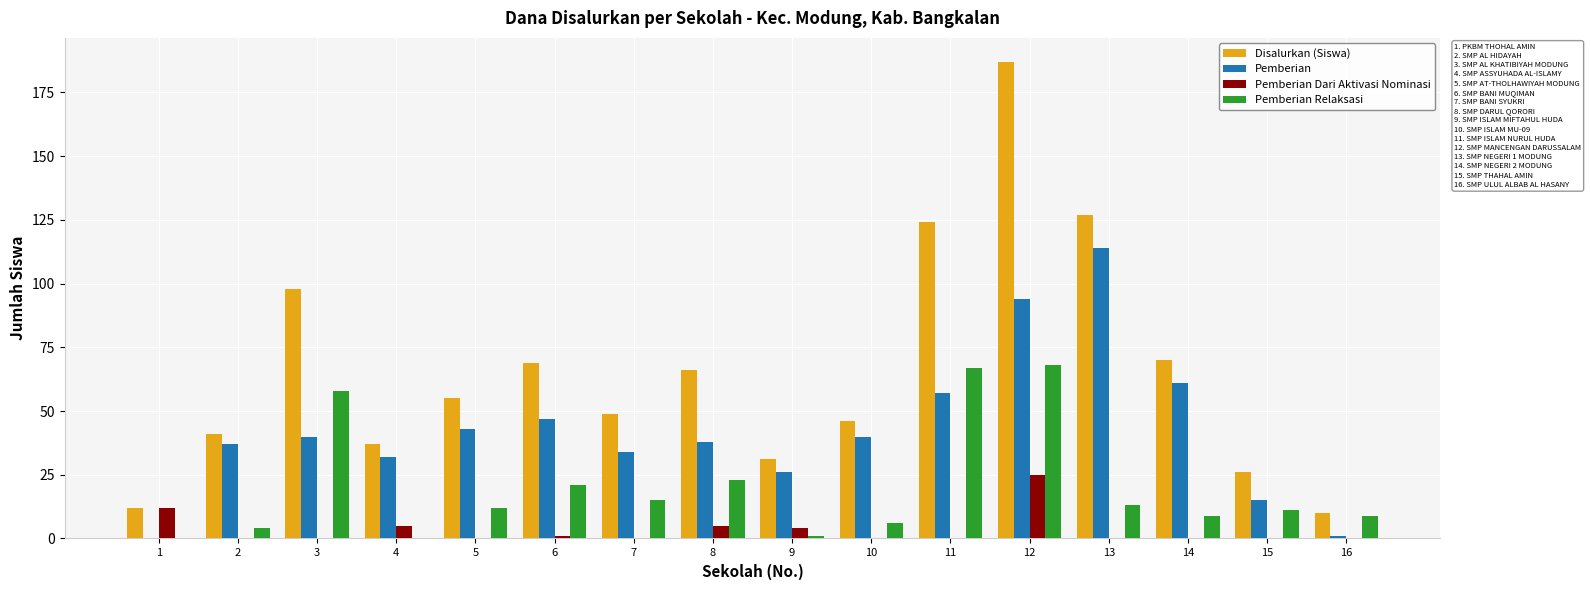

Is it true that Disalurkan (Siswa) equals 28 at 14?

False